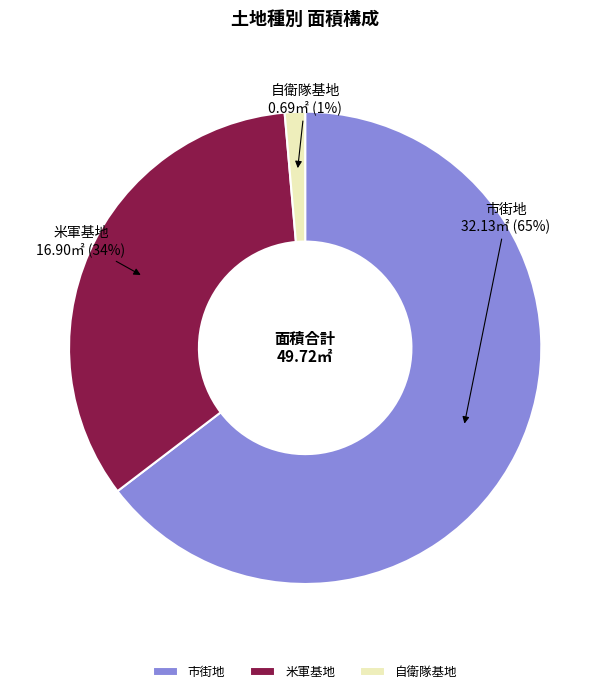

The 米軍基地 slice represents 23% of the pie. True or false?

False